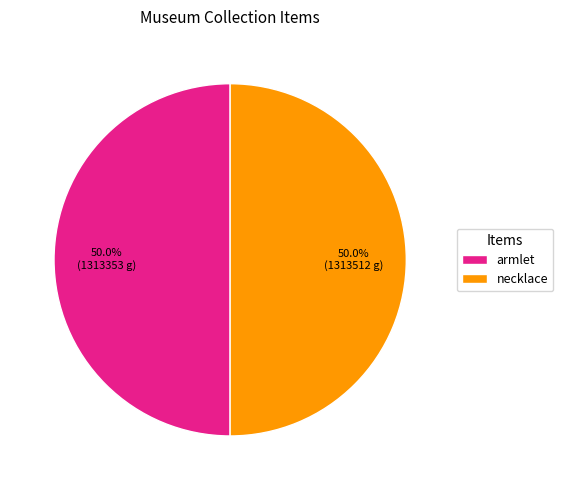

To the nearest percent, what portion does armlet represent?

50%